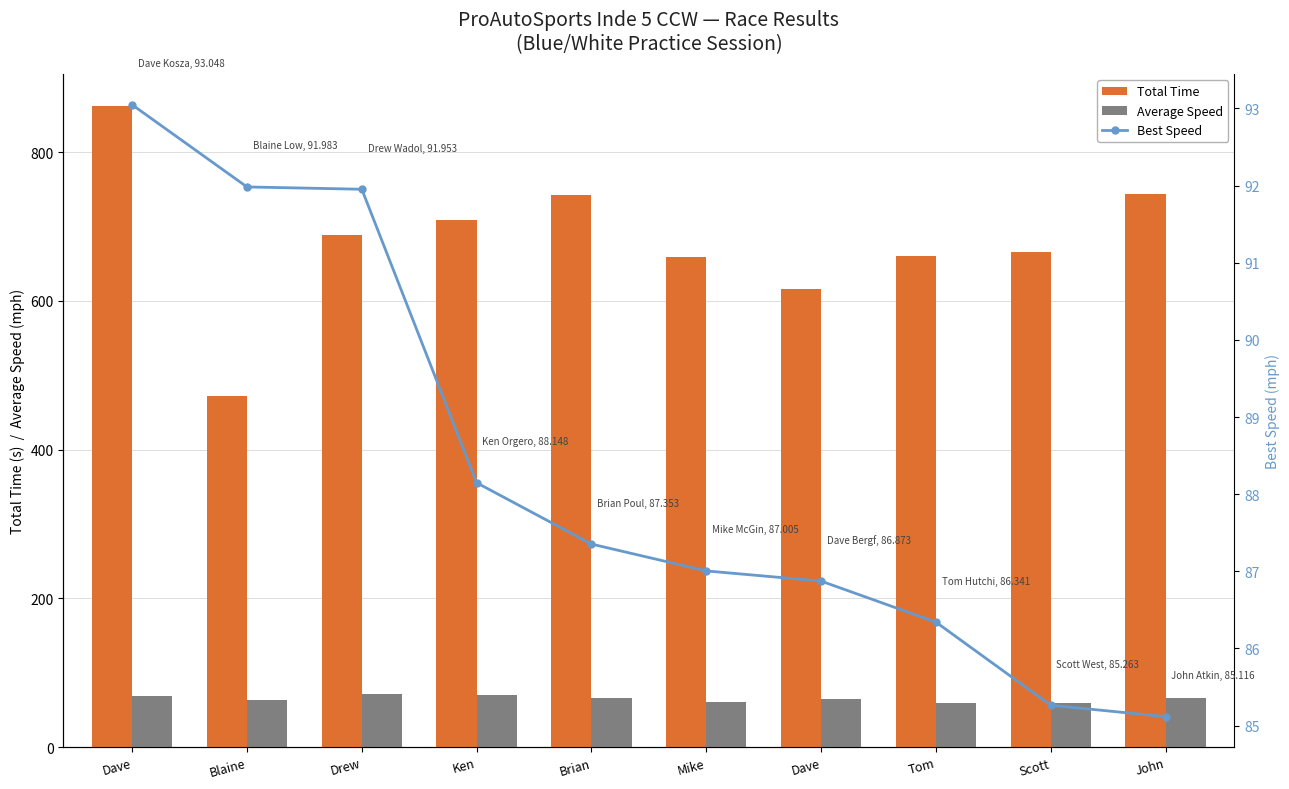

At how many categories does at least one series exceed 316?

10